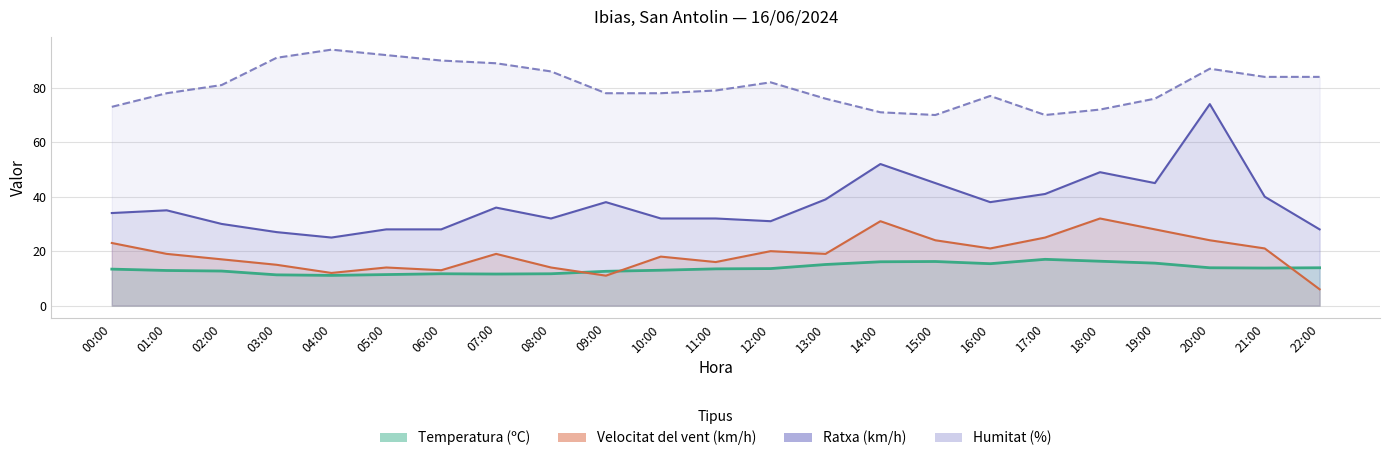

Which category has the lowest value in the Velocitat del vent series?

22:00